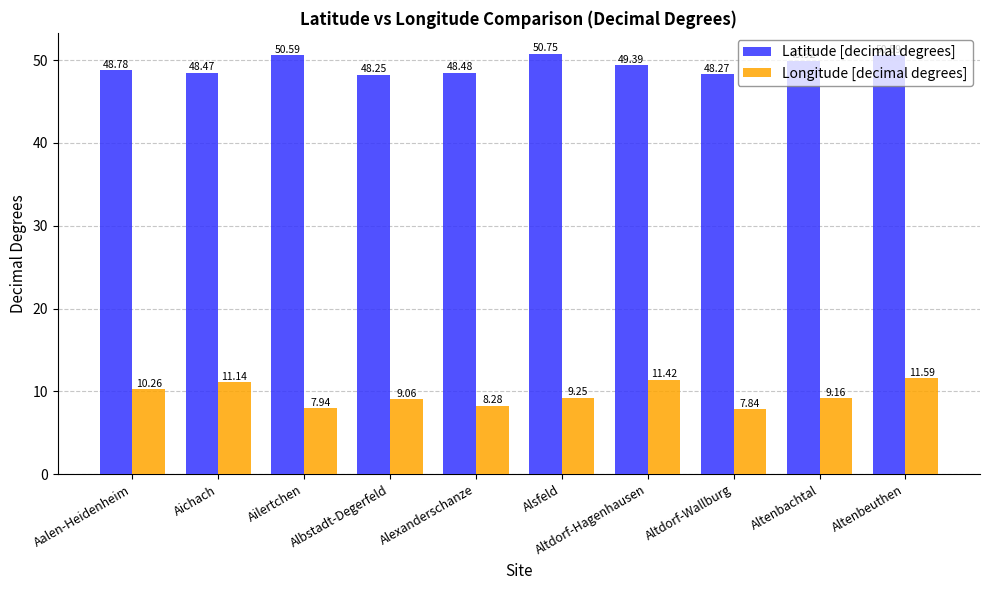

Which series has the largest total across all categories?

Latitude [decimal degrees]